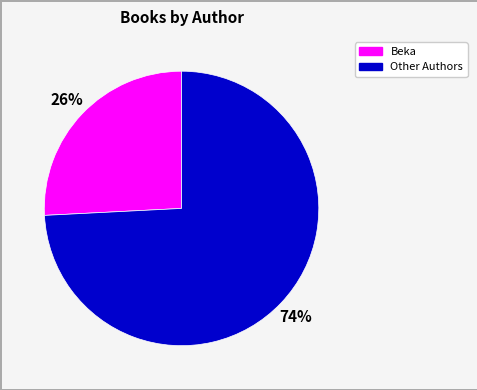

Is there a majority slice in this chart?

Yes